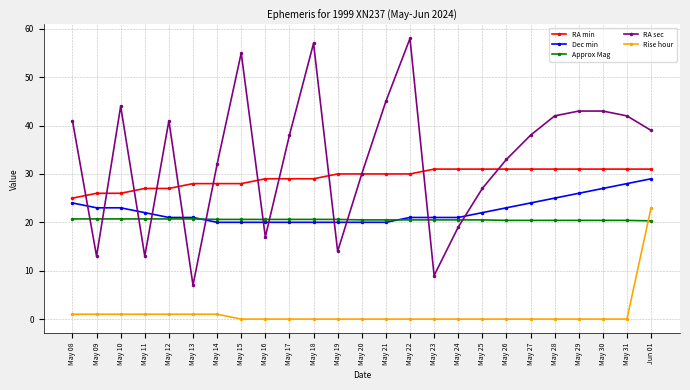

True or false: RA min and Rise hour intersect in this chart.

False